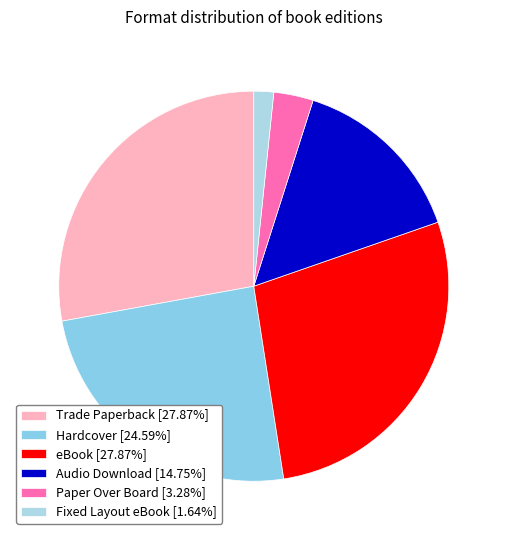

To the nearest percent, what is the average slice percentage?

17%